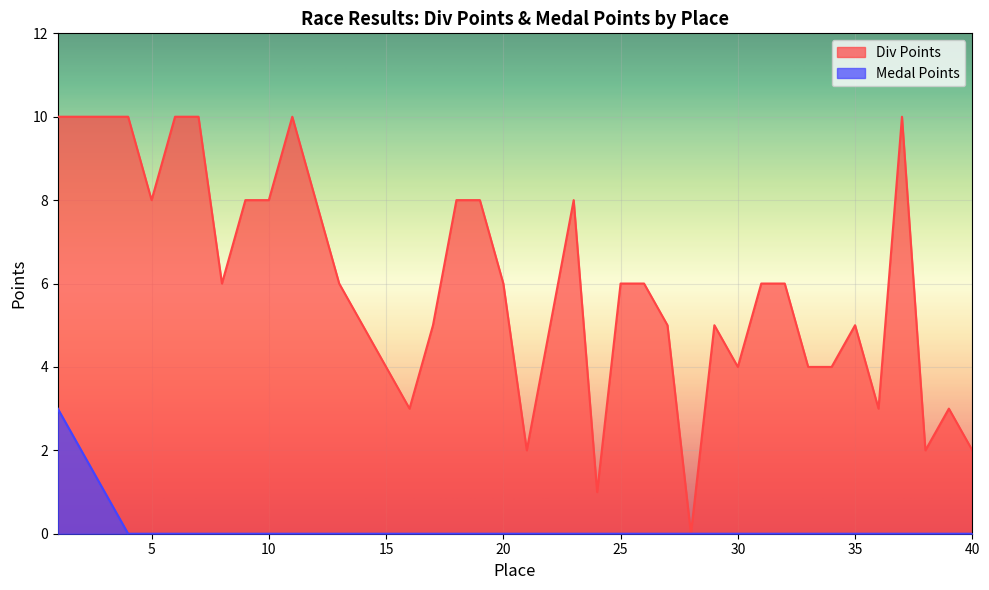

At which category does the chart reach its minimum across all series?

28